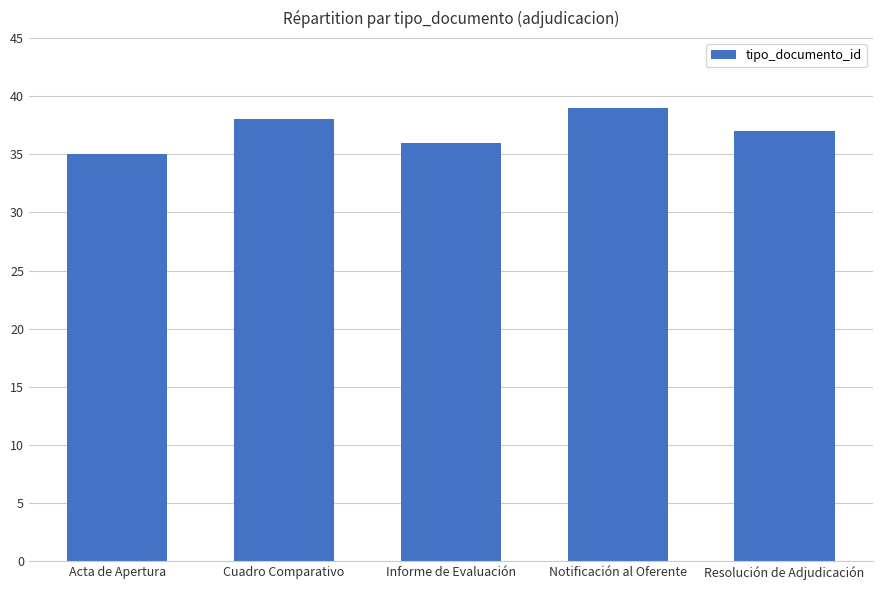

What is the difference between the values at Informe de Evaluación and Notificación al Oferente?

3